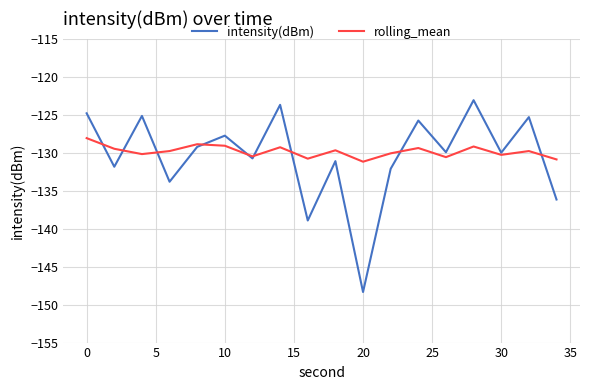

List the series in order of their peak value, highest first.

intensity(dBm), rolling_mean